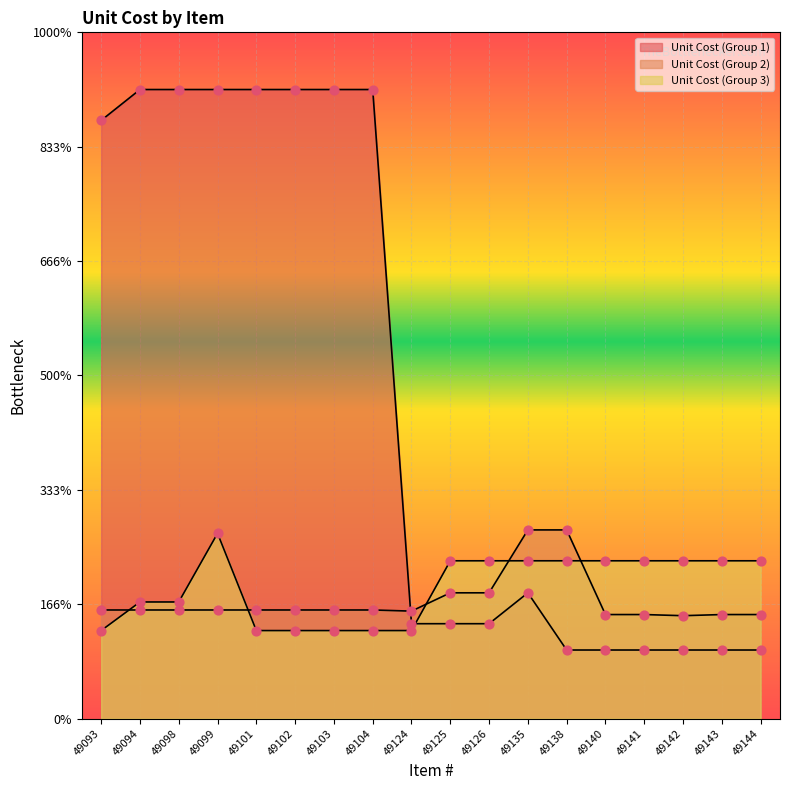

Which series has the largest Y range (max minus min)?

Unit Cost (Group 1)